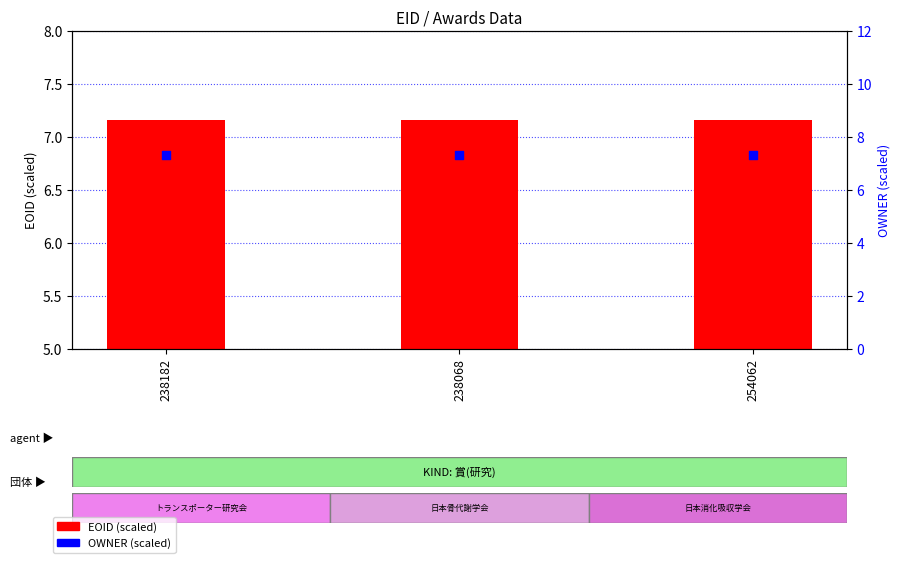

Which series contains the highest Y value?

OWNER (scaled)